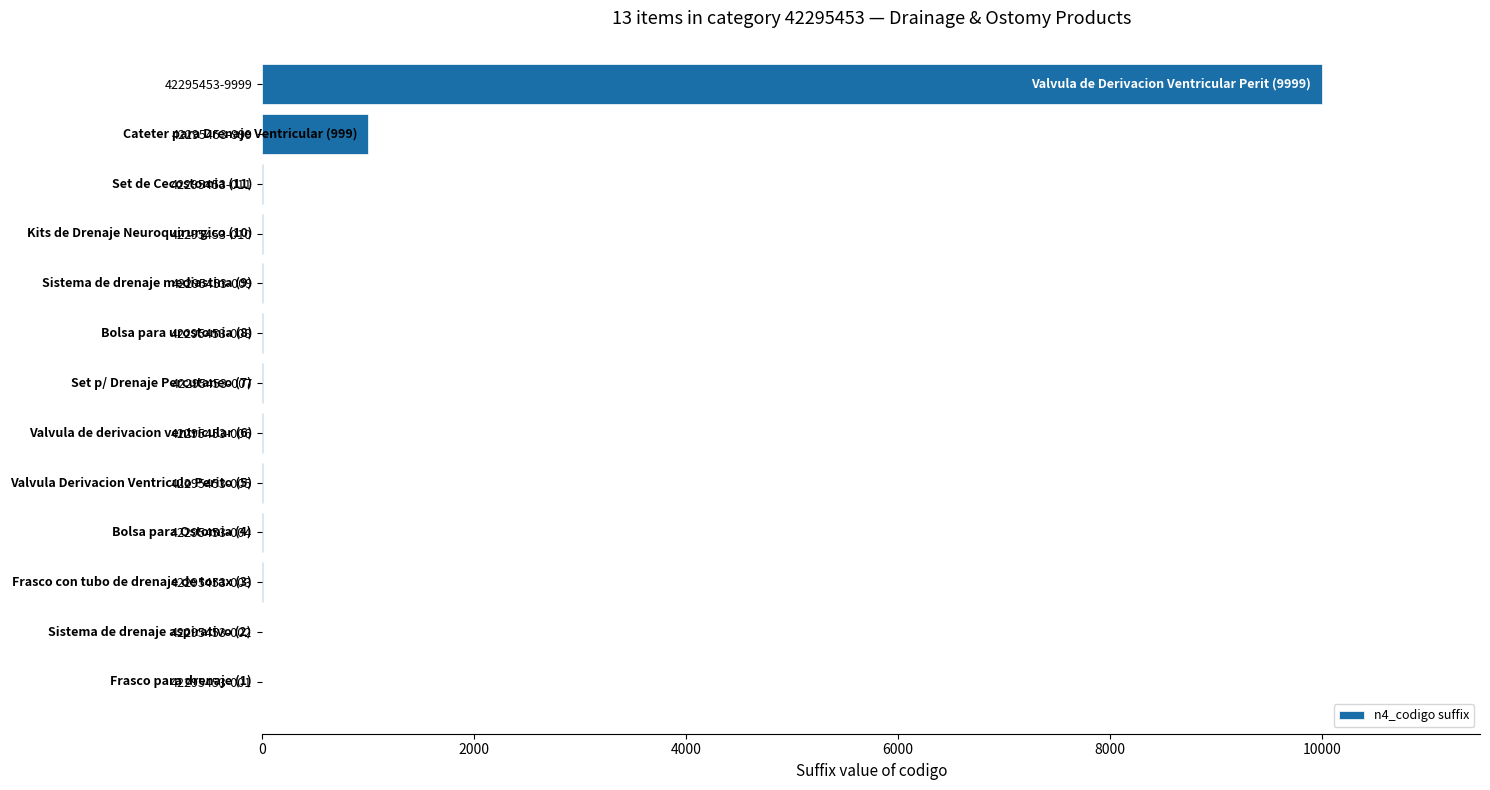

Are the bars horizontal?

Yes